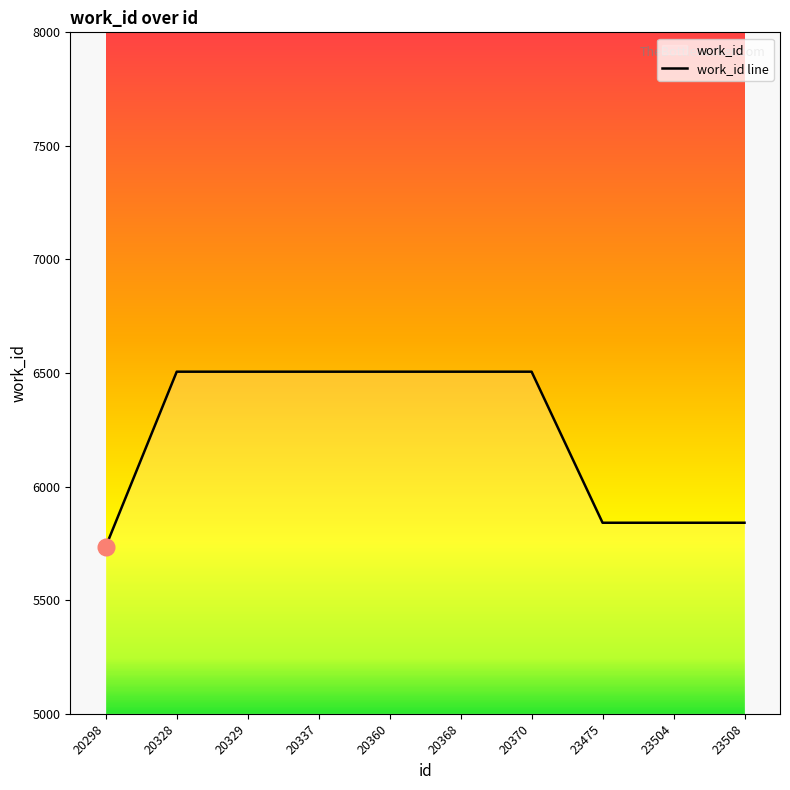

True or false: the data has more than 1 interior local peaks.

False